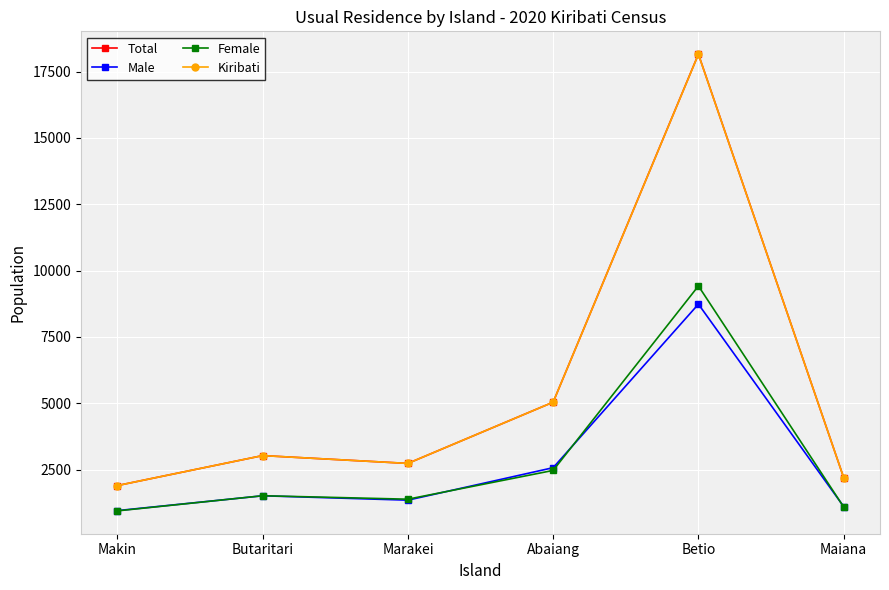

Reading left to right, what are all the values shown in this chart?

Total: 1898	3028	2733	5041	18157	2198
Male: 954	1513	1348	2572	8736	1106
Female: 944	1515	1385	2469	9421	1092
Kiribati: 1898	3028	2733	5041	18151	2198